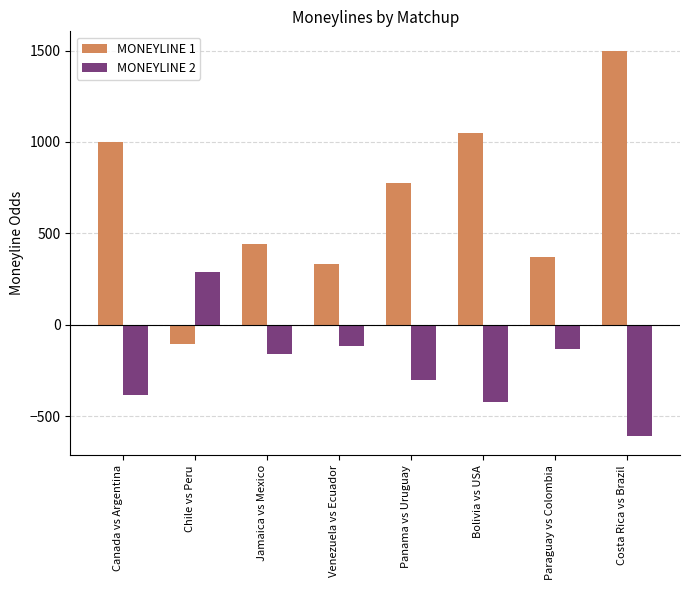

What is the difference between the maximum and minimum values in the MONEYLINE 2 series?

900